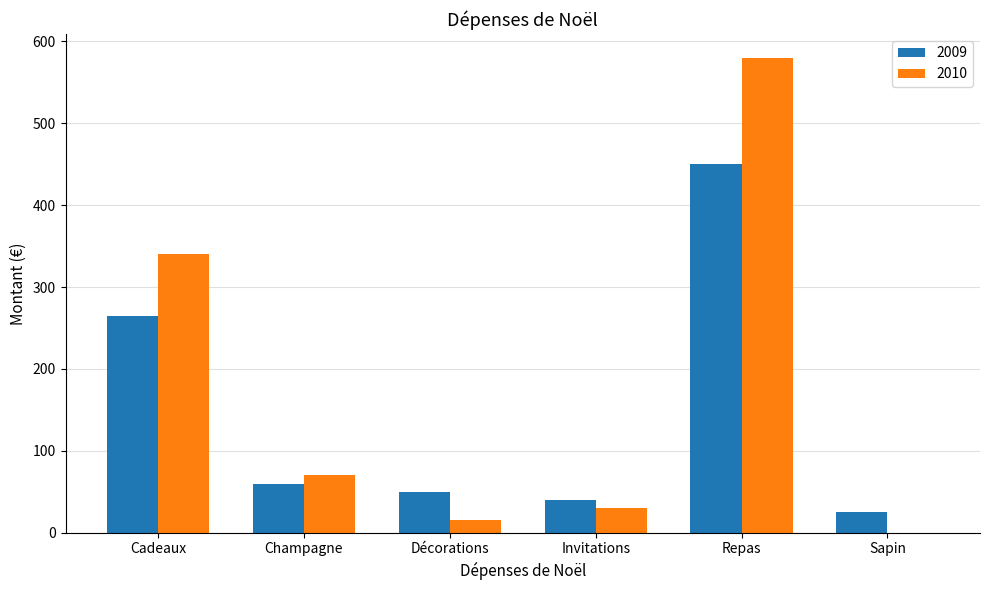

Which series has the largest total across all categories?

2010